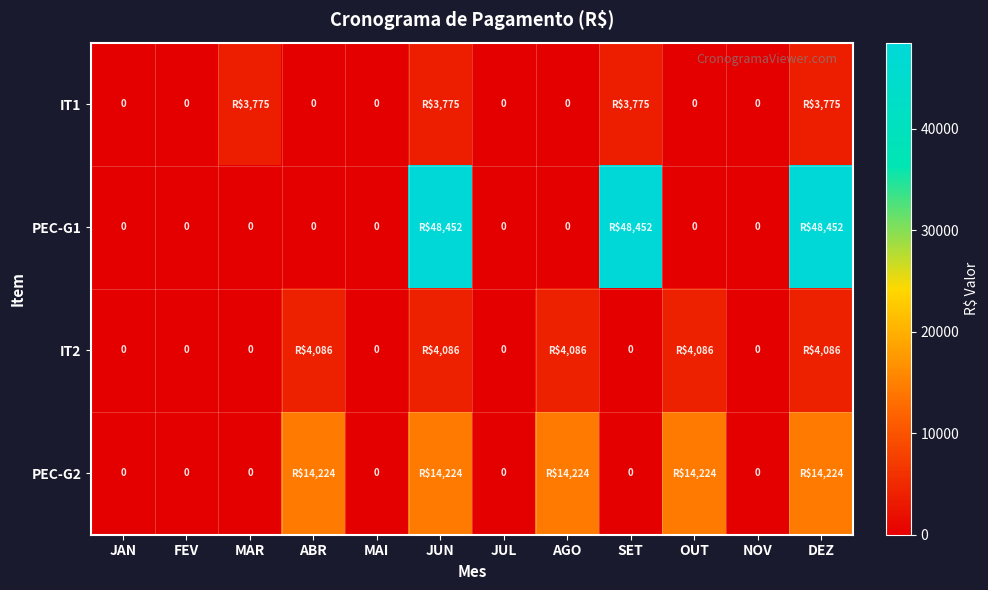

What is the highest value of the IT1 series?

3775.4